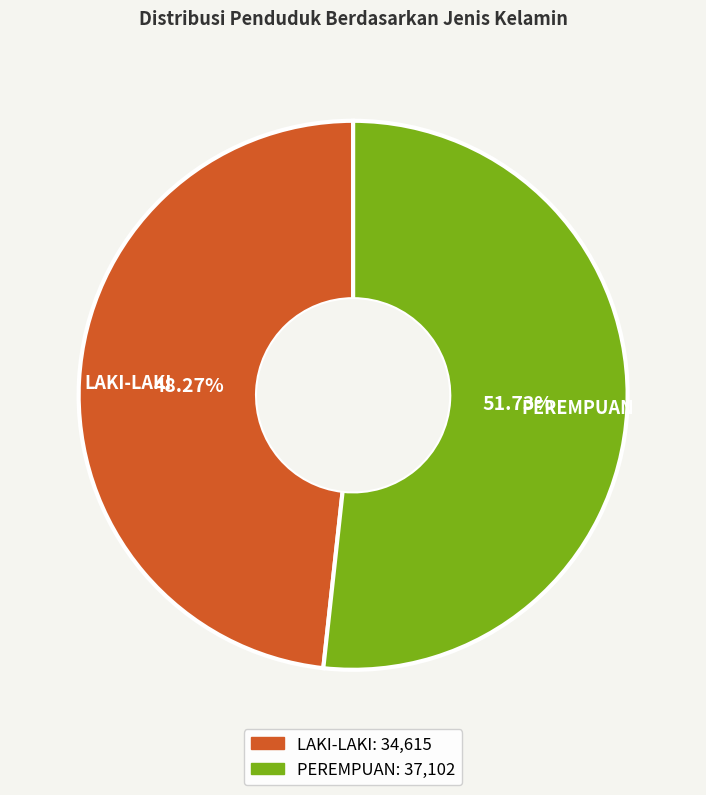

Approximately how many times larger is the value at LAKI-LAKI compared to PEREMPUAN?

0.9